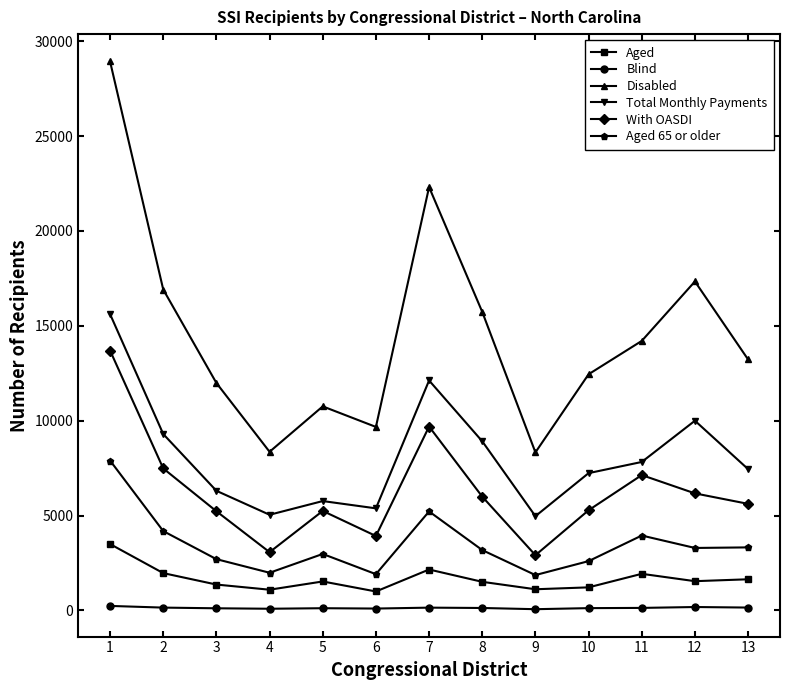

Is the value of Total Monthly Payments at 3 greater than the value of Aged 65 or older at 12?

Yes